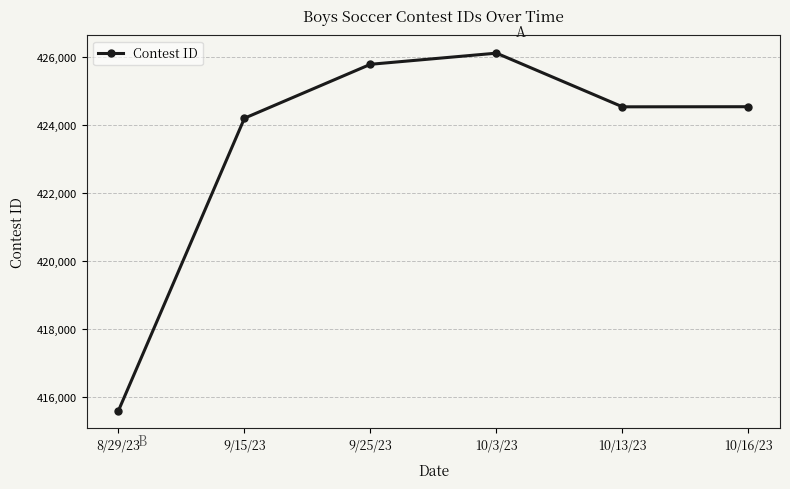

At which label does the data first exceed 424547?

9/25/23